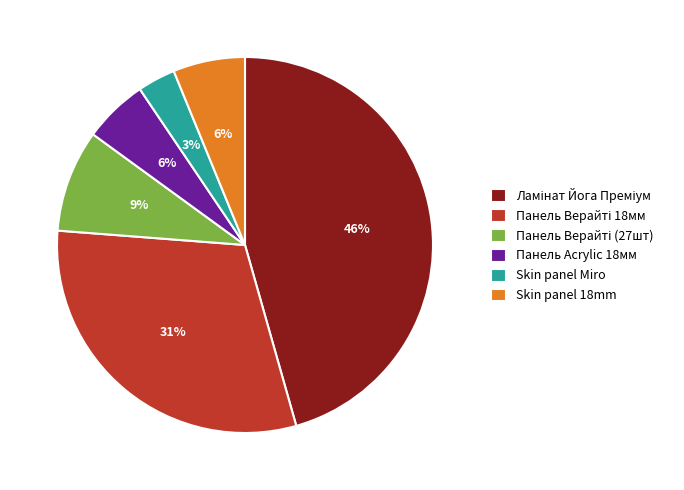

Count the number of slices in the pie.

6